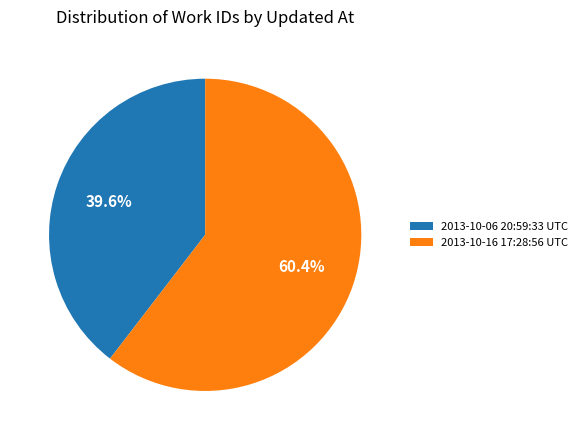

How much of the chart is everything except 2013-10-16 17:28:56 UTC?

39.6%